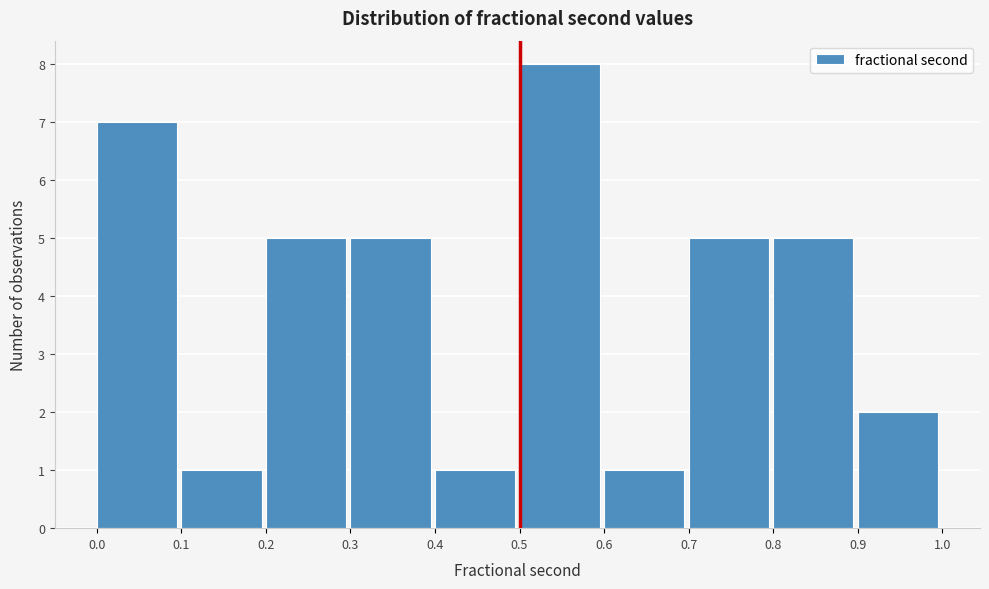

Reading left to right, transcribe this chart: for each bar, give the range it covers on the x-axis and its height. The values are not printed on the chart, so give them approximately, as read against the axis.

0.0 to 0.1: 7
0.1 to 0.2: 1
0.2 to 0.3: 5
0.3 to 0.4: 5
0.4 to 0.5: 1
0.5 to 0.6: 8
0.6 to 0.7: 1
0.7 to 0.8: 5
0.8 to 0.9: 5
0.9 to 1.0: 2